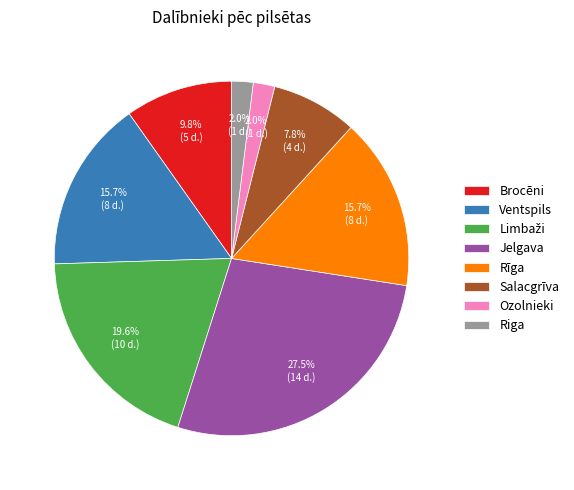

To the nearest percent, what portion does Brocēni represent?

10%